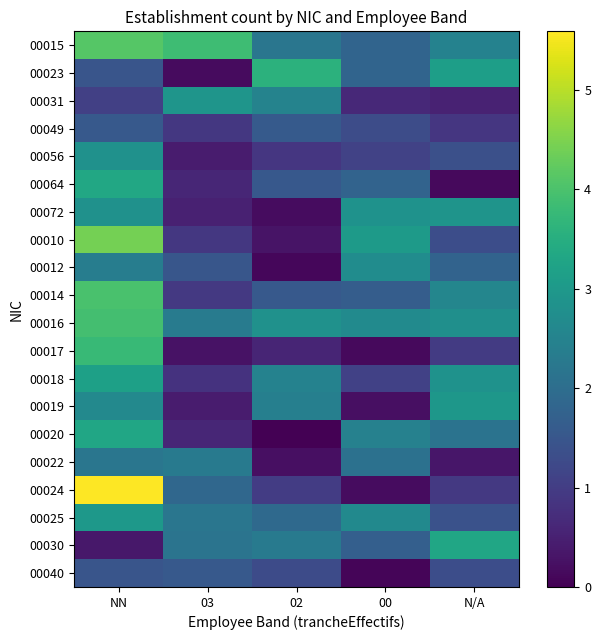

Reading right to left, transcribe all the data shown in this chart.

00015: N/A=2.5	00=1.8	02=2.2	03=3.9	NN=4.1
00023: N/A=3.1	00=1.8	02=3.6	03=0.2	NN=1.5
00031: N/A=0.5	00=0.6	02=2.5	03=2.9	NN=1.1
00049: N/A=0.9	00=1.3	02=1.6	03=0.9	NN=1.6
00056: N/A=1.4	00=1.1	02=0.9	03=0.4	NN=2.8
00064: N/A=0.1	00=1.8	02=1.5	03=0.6	NN=3.4
00072: N/A=2.9	00=2.8	02=0.2	03=0.5	NN=2.8
00010: N/A=1.3	00=3.1	02=0.3	03=0.9	NN=4.4
00012: N/A=1.8	00=2.7	02=0.1	03=1.5	NN=2.4
00014: N/A=2.6	00=1.6	02=1.6	03=0.9	NN=4.0
00016: N/A=2.8	00=2.7	02=2.8	03=2.3	NN=3.9
00017: N/A=1.0	00=0.1	02=0.6	03=0.3	NN=3.8
00018: N/A=2.8	00=1.1	02=2.5	03=0.8	NN=3.2
00019: N/A=3.0	00=0.2	02=2.4	03=0.4	NN=2.6
00020: N/A=2.1	00=2.4	02=0.0	03=0.6	NN=3.3
00022: N/A=0.3	00=2.1	02=0.2	03=2.3	NN=2.2
00024: N/A=0.9	00=0.2	02=1.0	03=1.9	NN=5.6
00025: N/A=1.4	00=2.7	02=1.9	03=2.2	NN=3.0
00030: N/A=3.3	00=1.7	02=2.3	03=2.1	NN=0.4
00040: N/A=1.3	00=0.1	02=1.3	03=1.6	NN=1.5